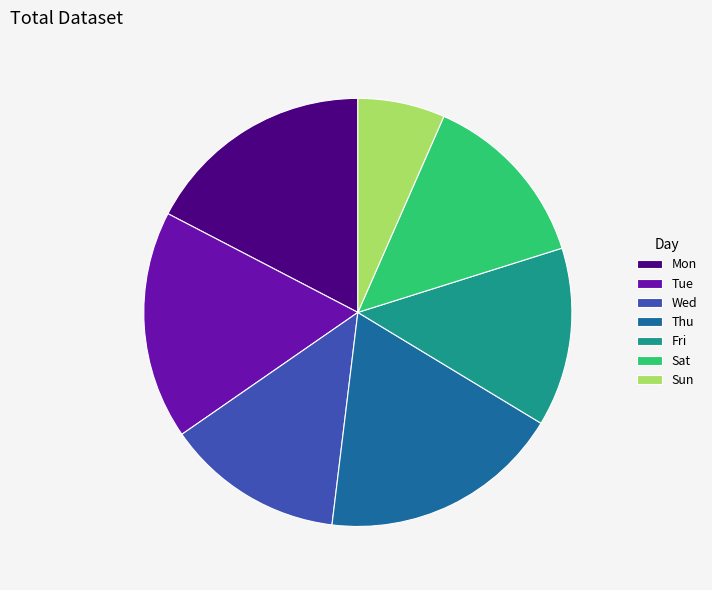

What is the largest slice in the pie chart?

Thu